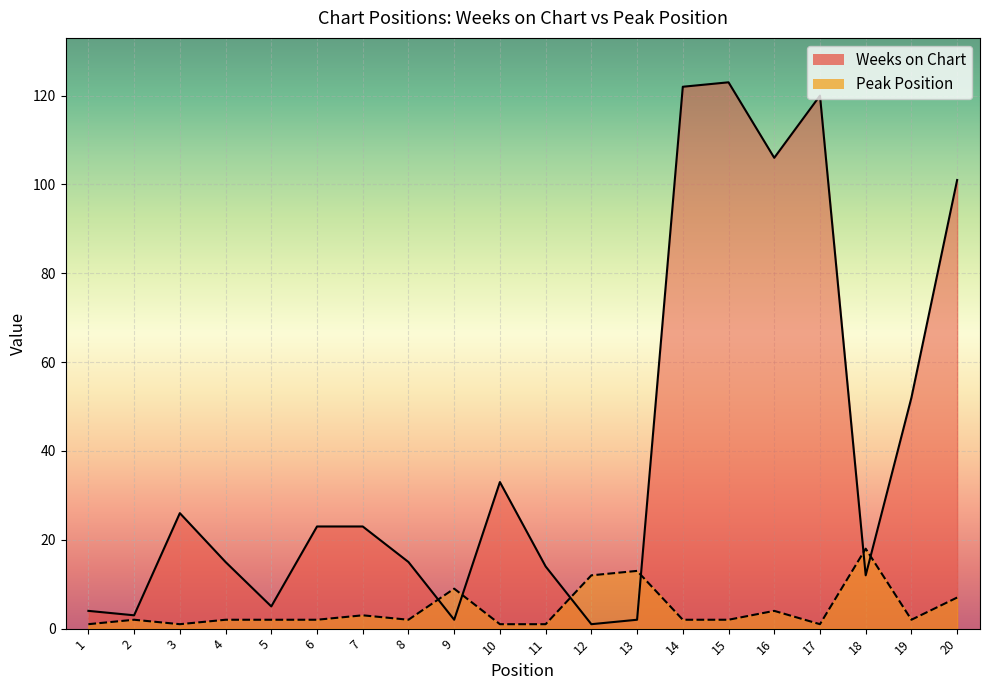

What is the sum of all Weeks on Chart values?

802